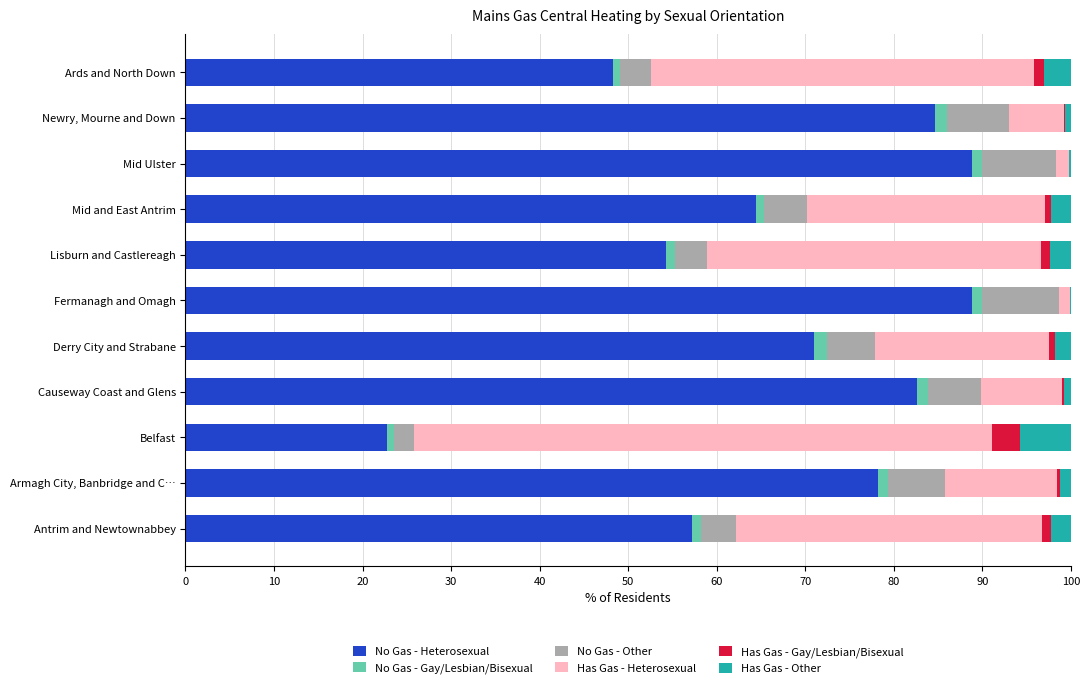

True or false: No Gas - Heterosexual has a value of 148.7 at Mid Ulster.

False